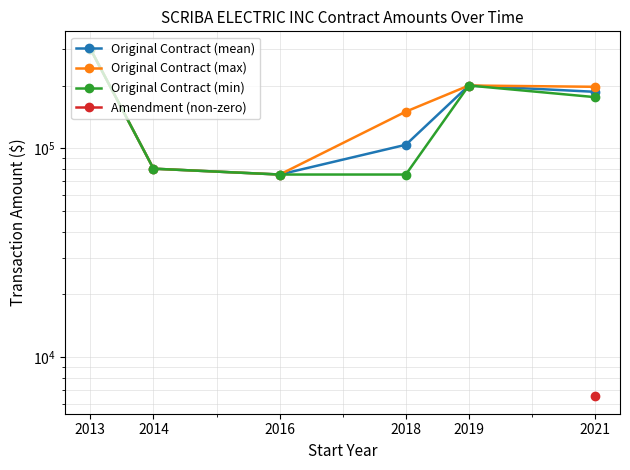

Is it true that Original Contract (mean) equals 300000 at 2013?

True